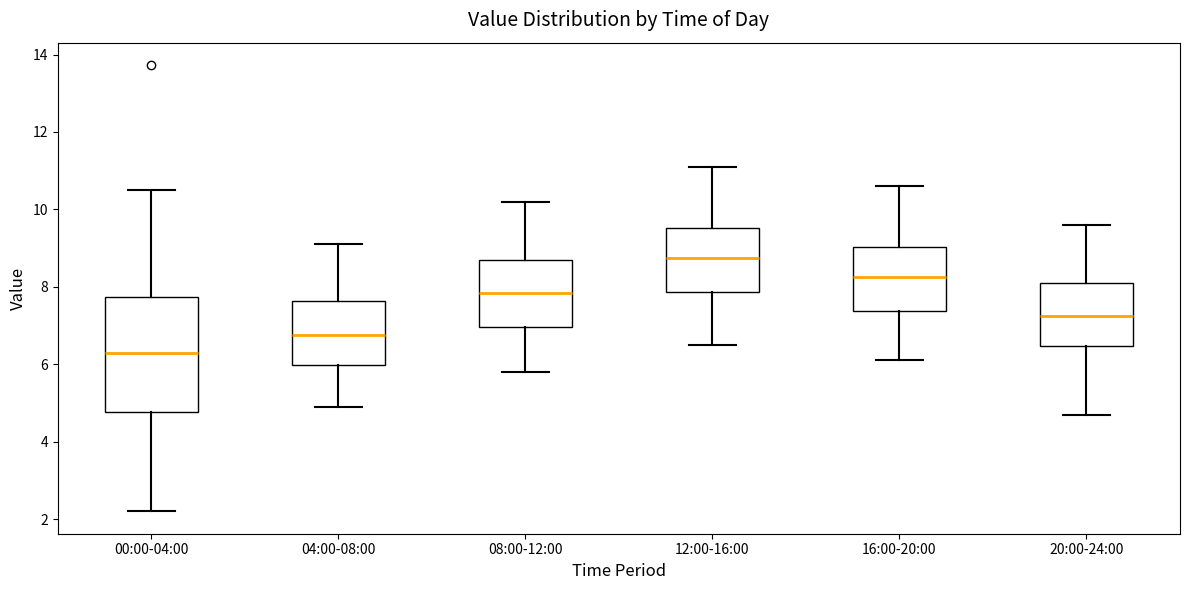

Which box's median line is the lowest?

00:00-04:00